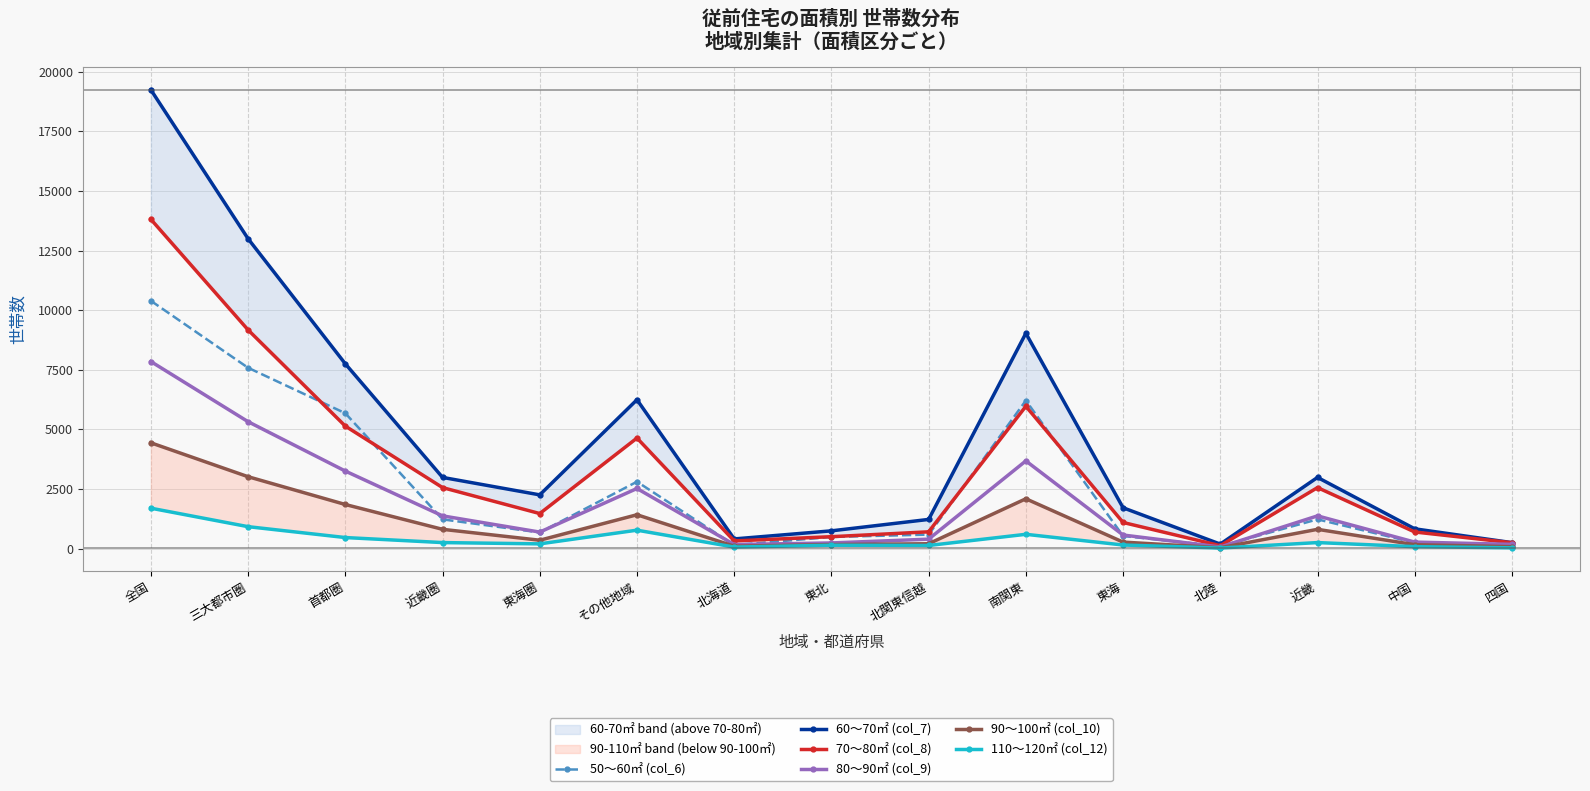

Reading right to left, transcribe all the data shown in this chart.

50～60㎡ (col_6): 99	250	1229	104	531	6213	589	490	150	2808	678	1229	5678	7585	10393
60～70㎡ (col_7): 253	832	2988	191	1715	9032	1226	747	408	6246	2256	2988	7752	12996	19242
70～80㎡ (col_8): 249	699	2561	124	1098	5971	706	502	324	4639	1472	2561	5139	9172	13811
80～90㎡ (col_9): 181	275	1375	70	572	3681	398	240	173	2523	695	1375	3254	5324	7847
90～100㎡ (col_10): 83	166	811	39	275	2092	206	172	103	1422	354	811	1852	3017	4439
110～120㎡ (col_12): 35	84	255	26	153	602	133	144	66	775	201	255	466	922	1697